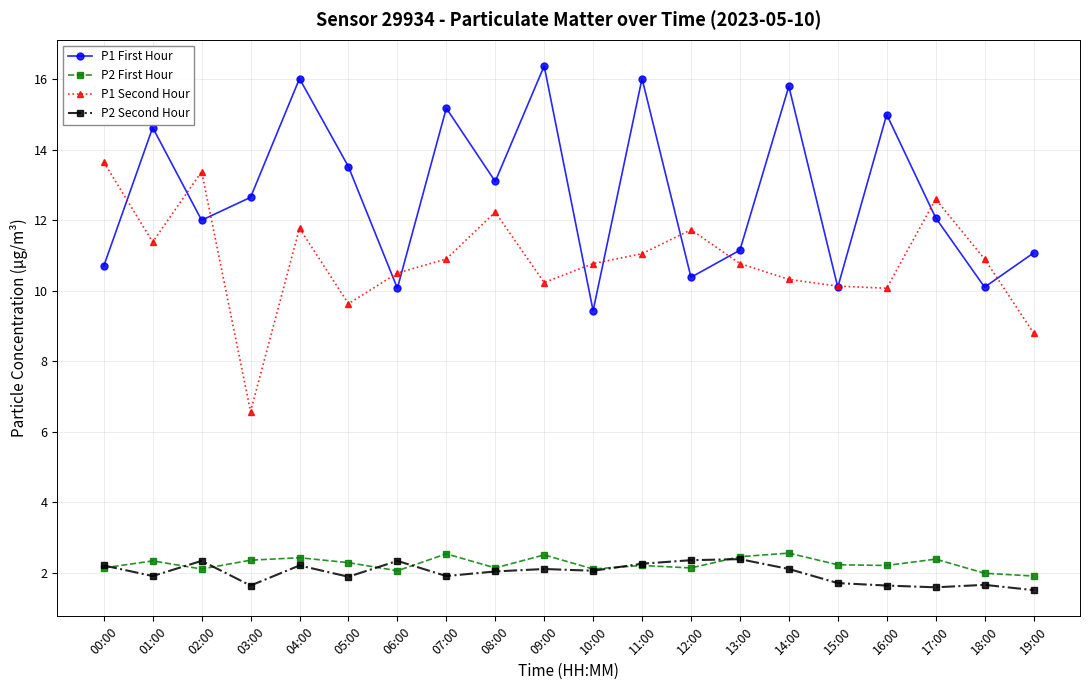

Where is the first local maximum for P2 Second Hour?

02:00